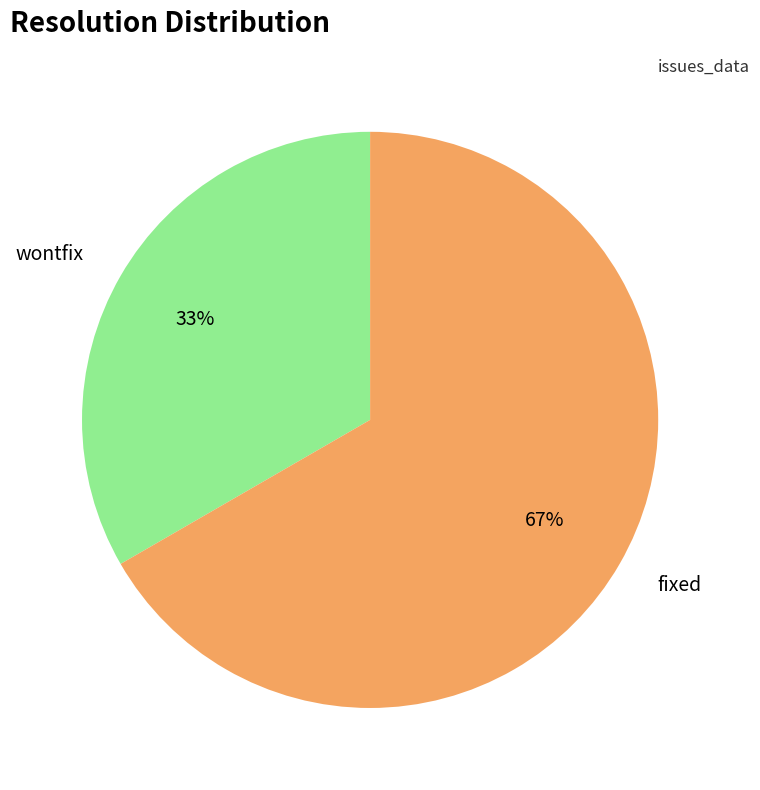

Combined, do fixed and wontfix account for over 50%?

Yes